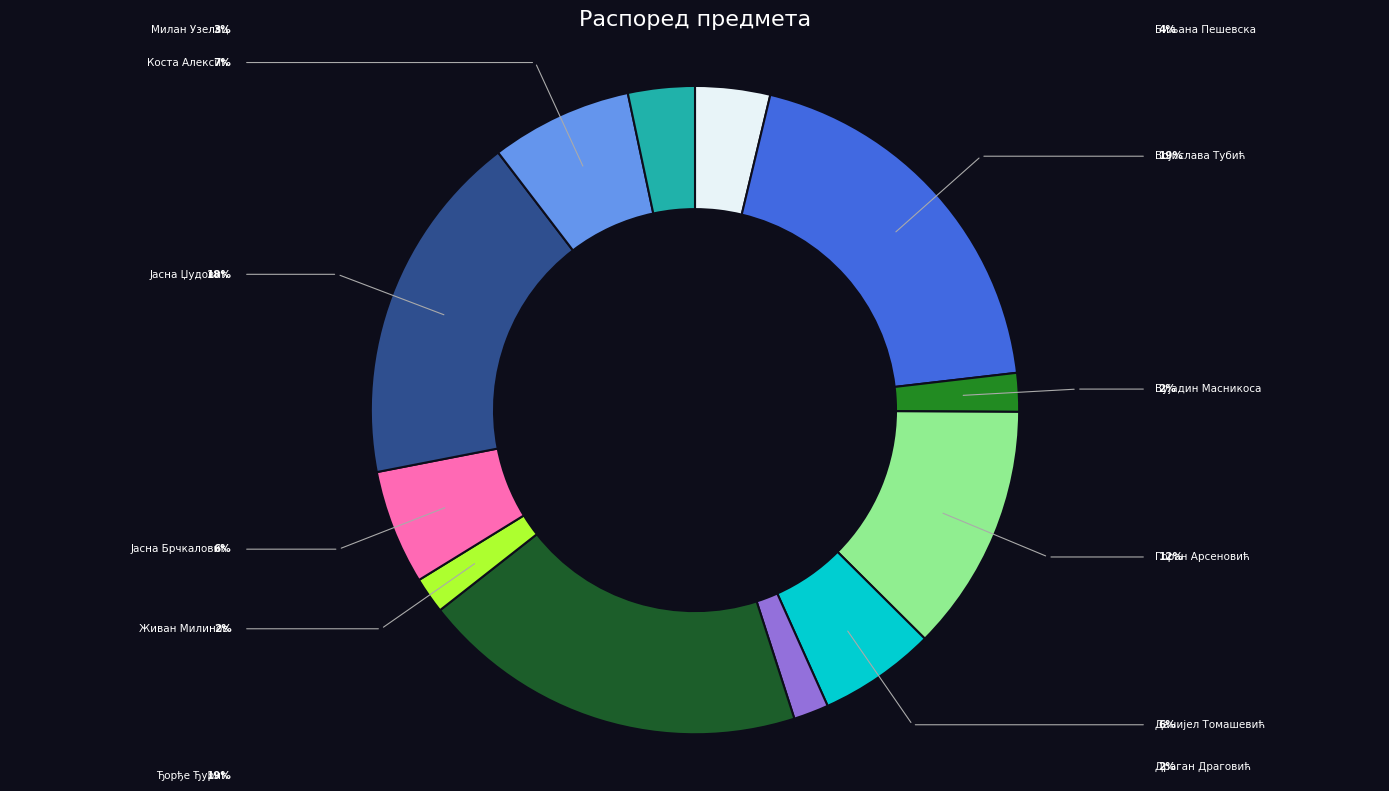

How much of the chart is everything except Живан Милинов?

98.2%